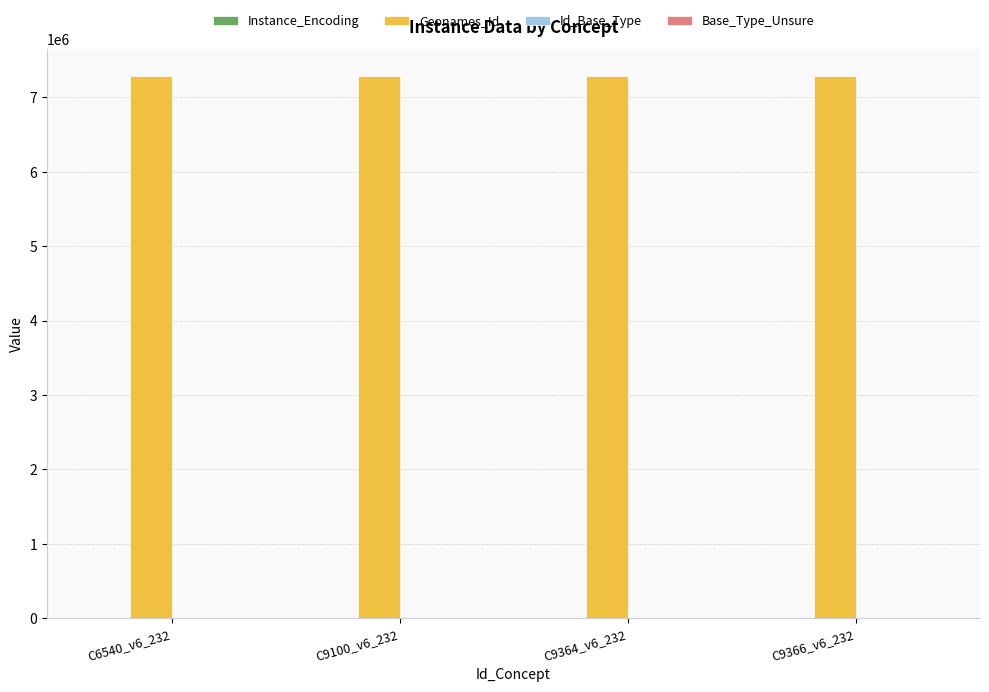

Which series has the largest total across all categories?

Geonames_Id